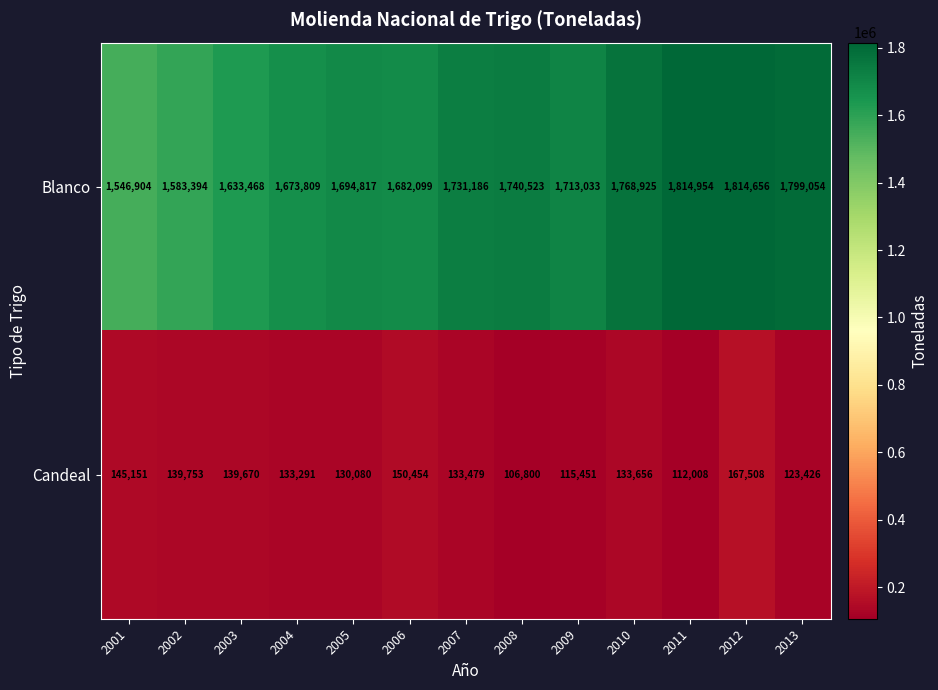

The Candeal series shows 164239 at 2013. True or false?

False